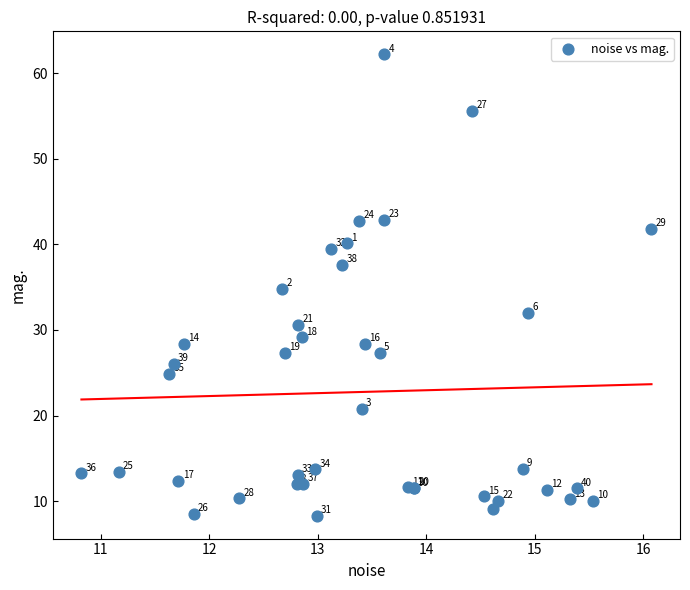

What Y value in the scatter plot is closest to 35?

34.8